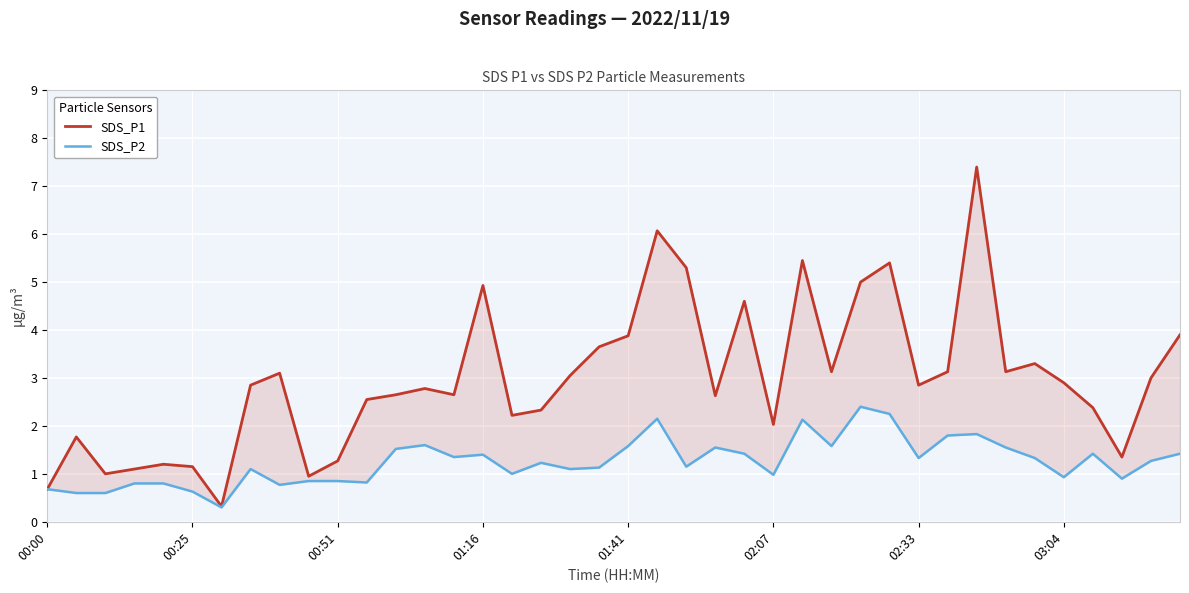

What is the difference between the maximum and minimum values in the SDS_P1 series?

7.1